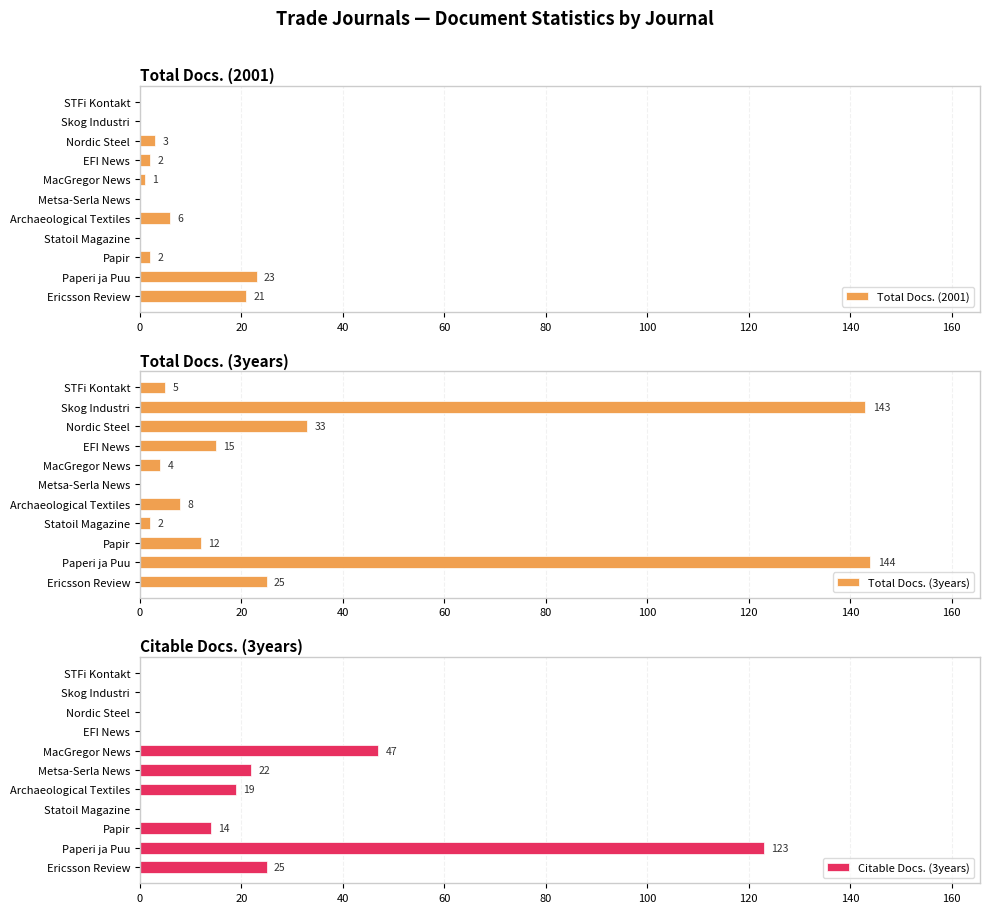

What is the sum of the Total Docs. (2001) values at Metsa-Serla News and Paperi ja Puu?

23